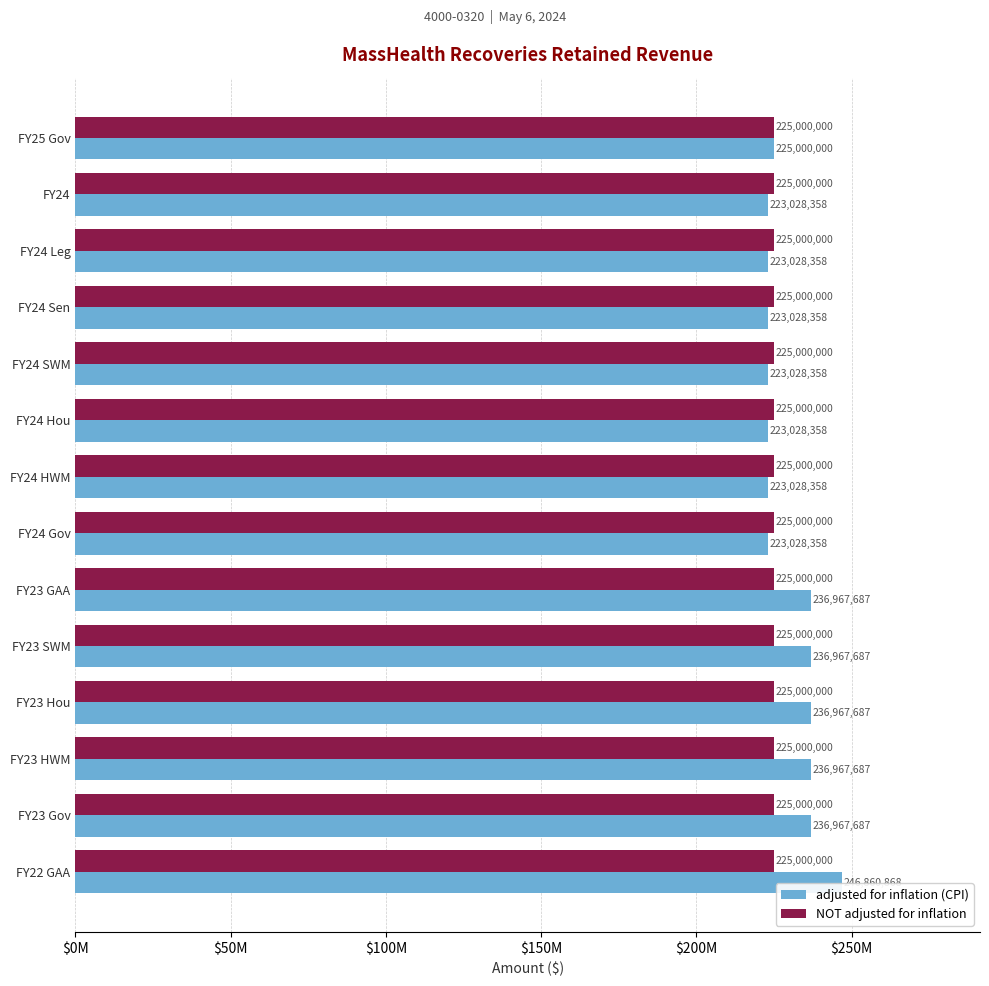

What are all the series names shown in the legend?

adjusted for inflation (CPI), NOT adjusted for inflation